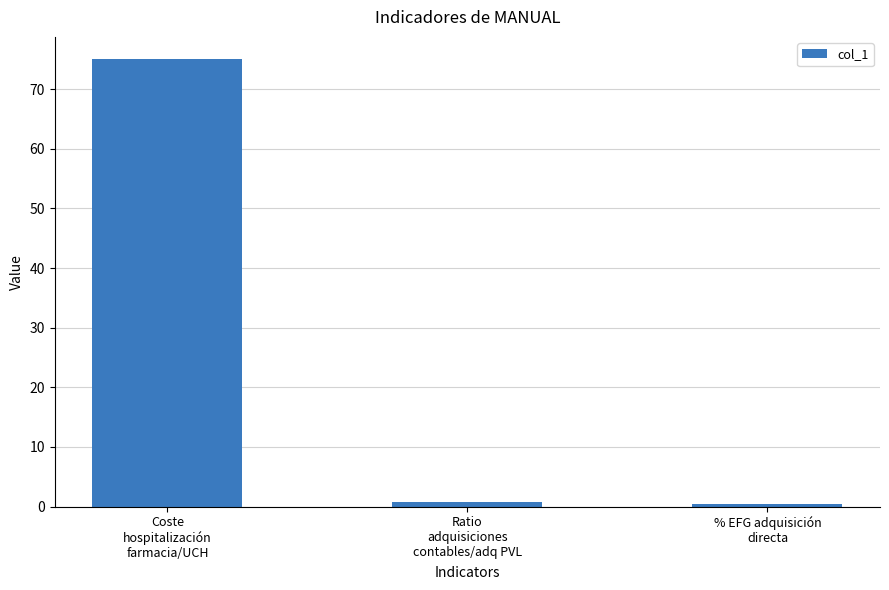

True or false: the data shows 0.5 at % EFG adquisición
directa.

True